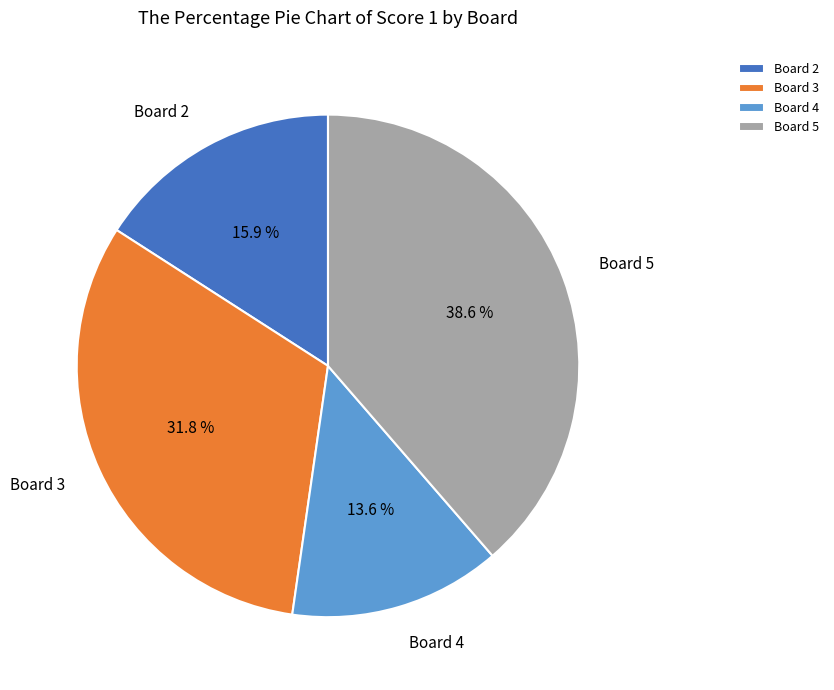

Count the number of slices in the pie.

4